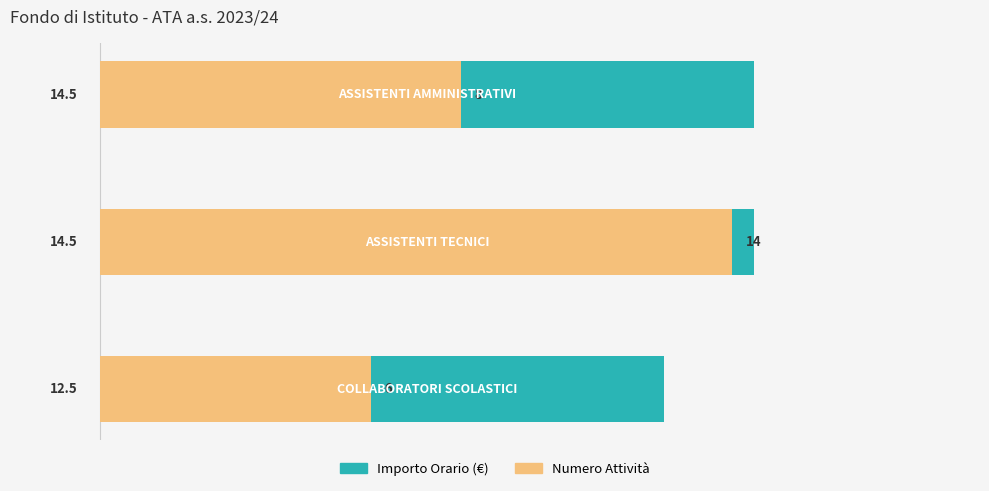

What is the maximum value for Numero Attività?

14.0